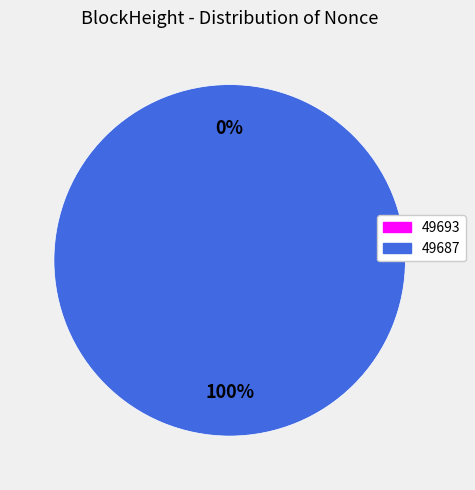

How many segments does this pie chart have?

2